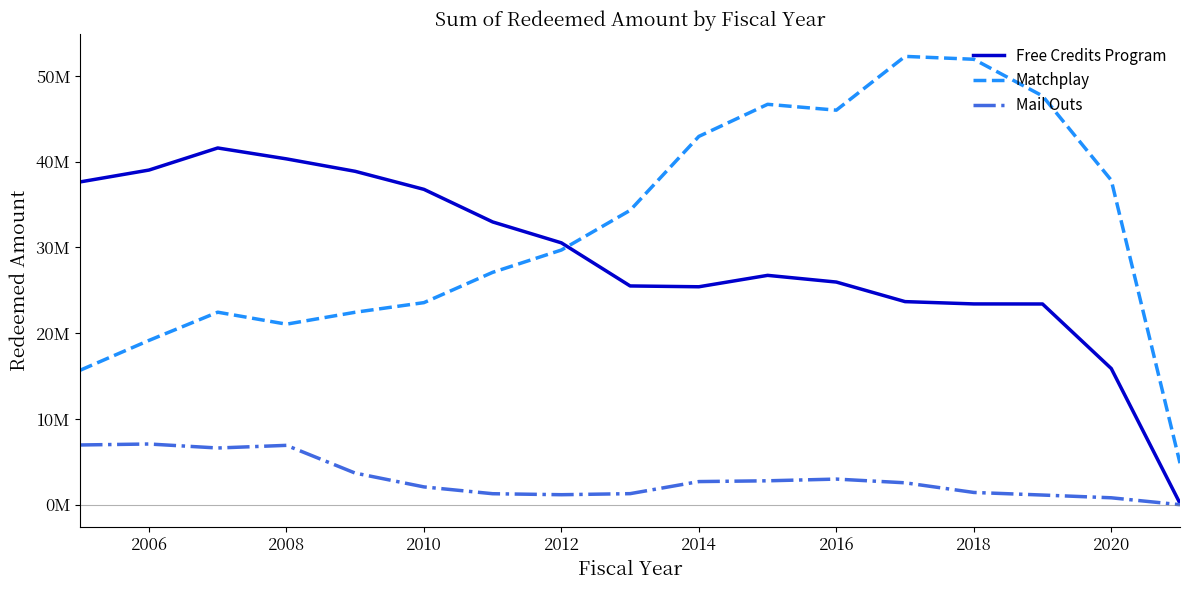

What is the difference between the maximum and minimum values in the Free Credits Program series?

41432117.0